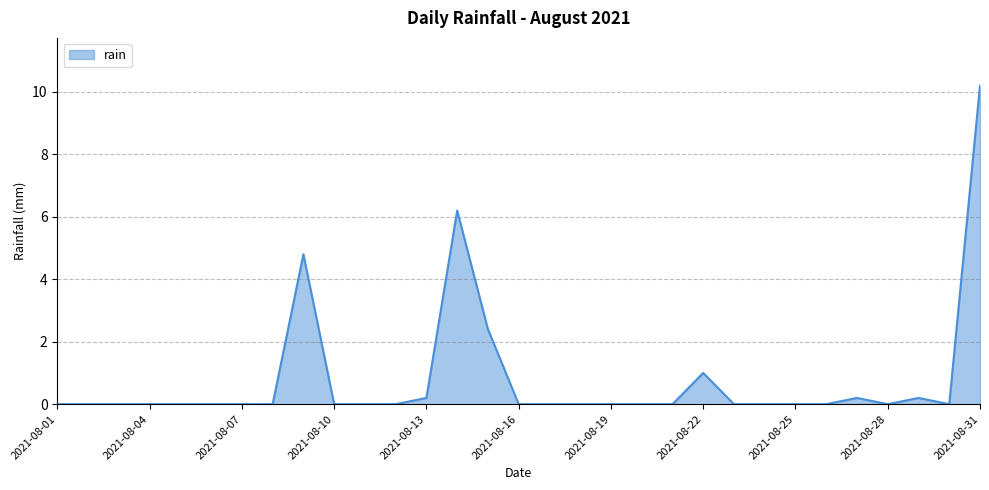

What is the difference between the maximum and minimum values?

10.2